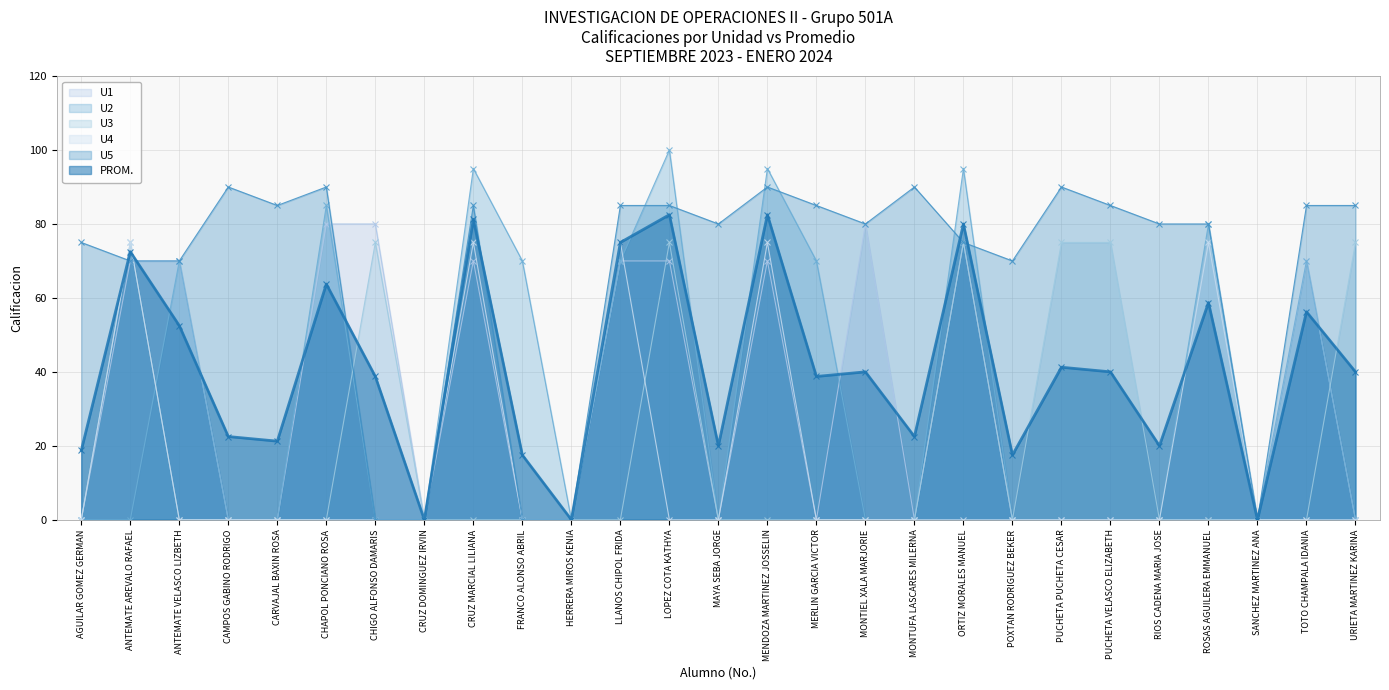

How many interior local valleys does the U5 series have?

5